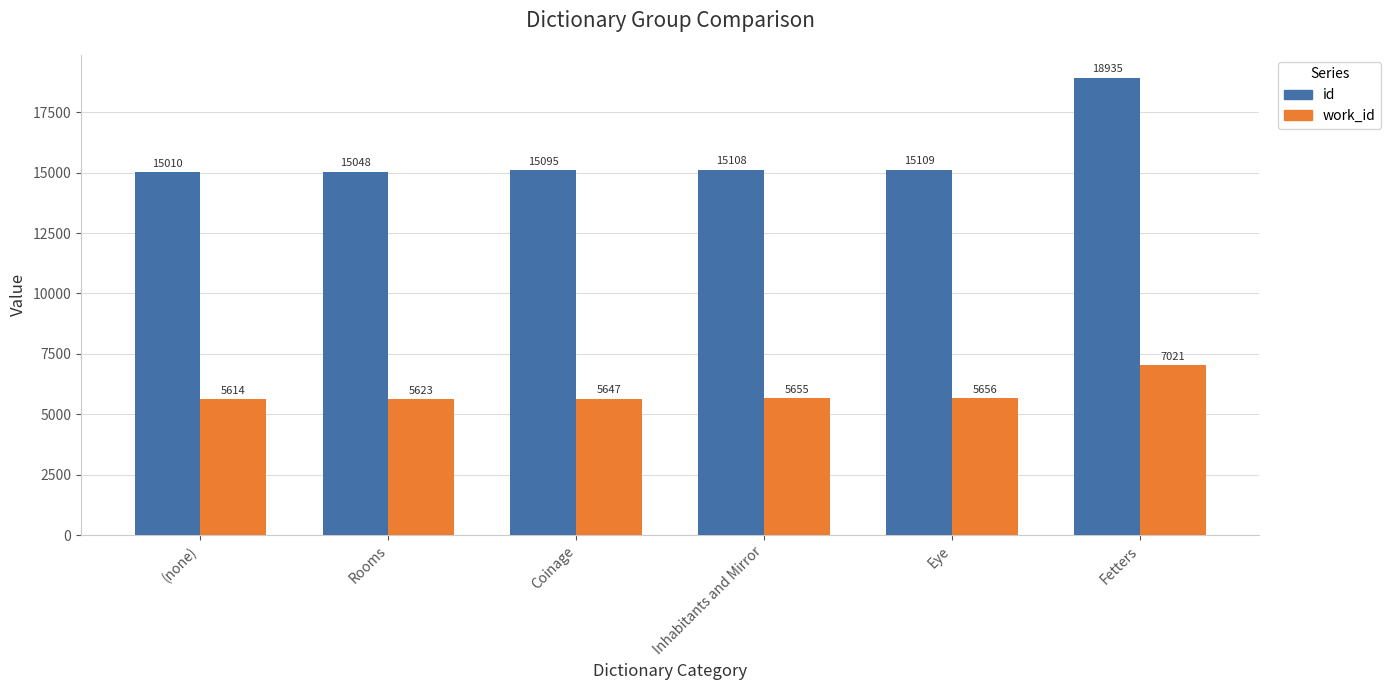

Is the value of id at Eye greater than the value of work_id at Fetters?

Yes